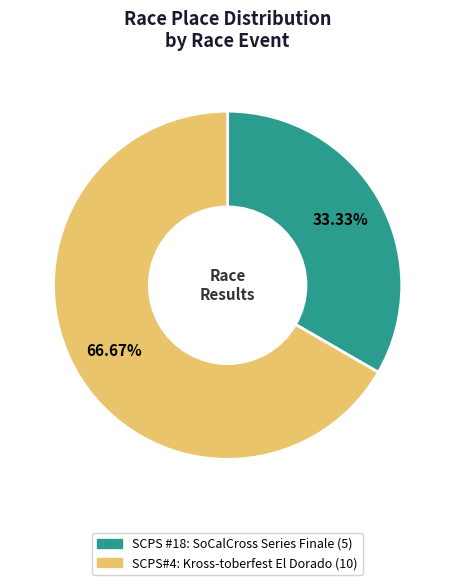

How many segments does this pie chart have?

2